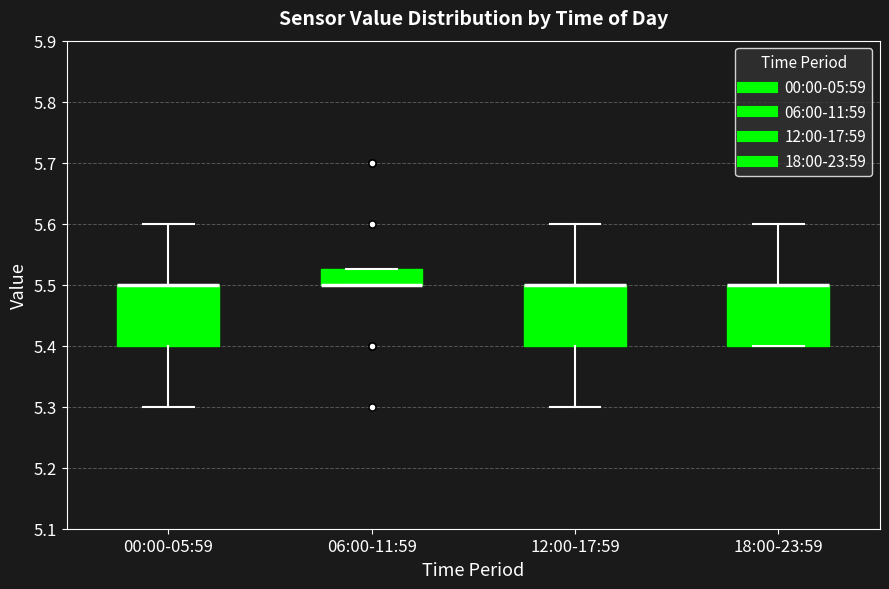

Where is the lower edge of the box for 06:00-11:59 on the y-axis? The values are not printed on the chart, so give them approximately, as read against the axis.

5.50